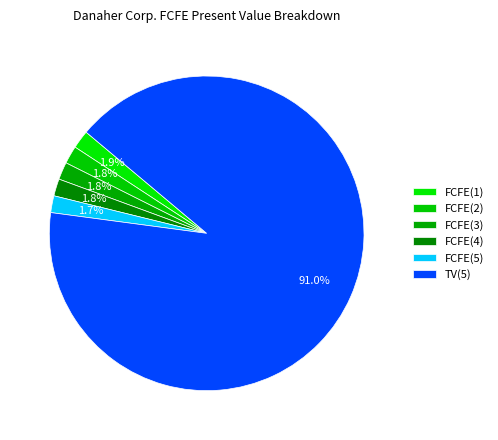

How many slices are in this pie chart?

6